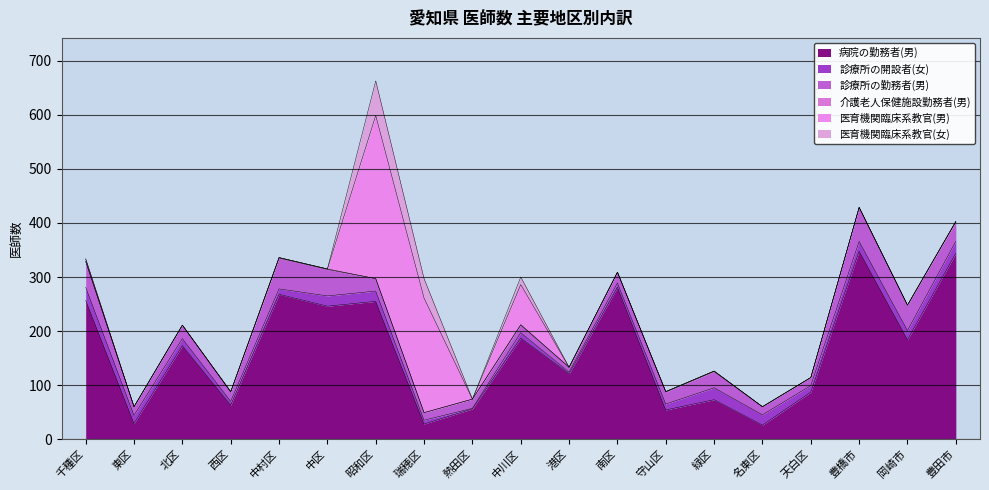

True or false: 医育機関臨床系教官(男) has a value of 201 at 守山区.

False